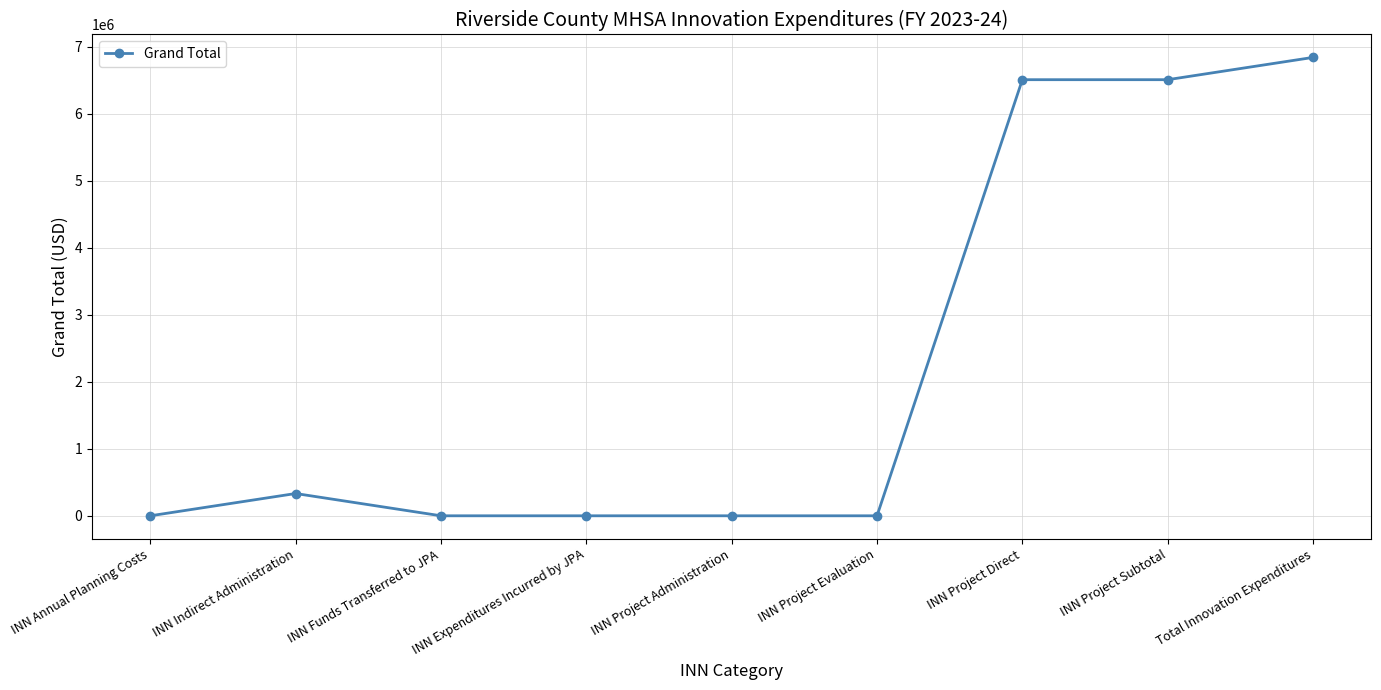

Is it true that the value at INN Indirect Administration is 332606.7?

True